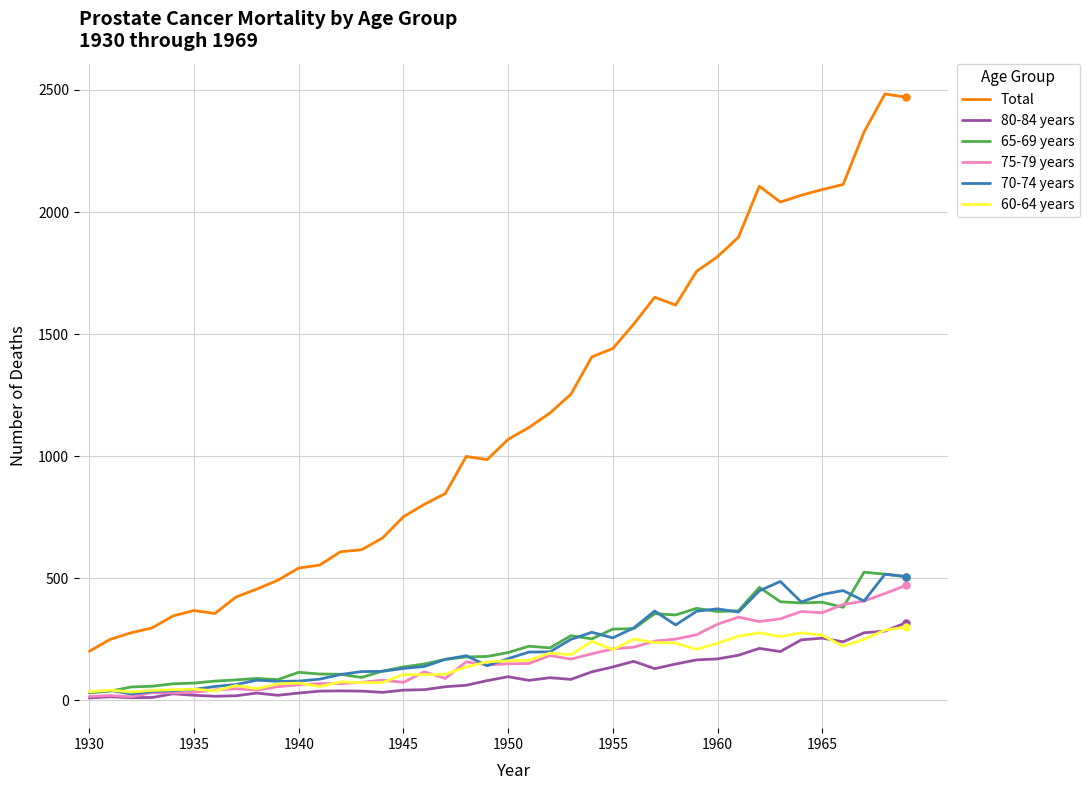

Which series has the largest total across all categories?

Total